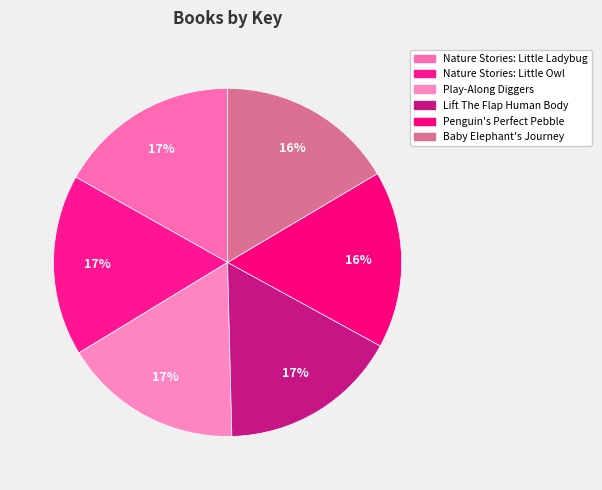

What is the largest slice in the pie chart?

Nature Stories: Little Owl